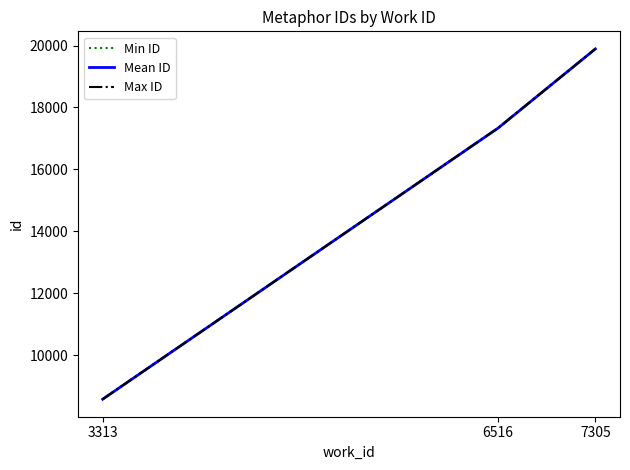

The value of Max ID at 7305 is 11188.0. True or false?

False